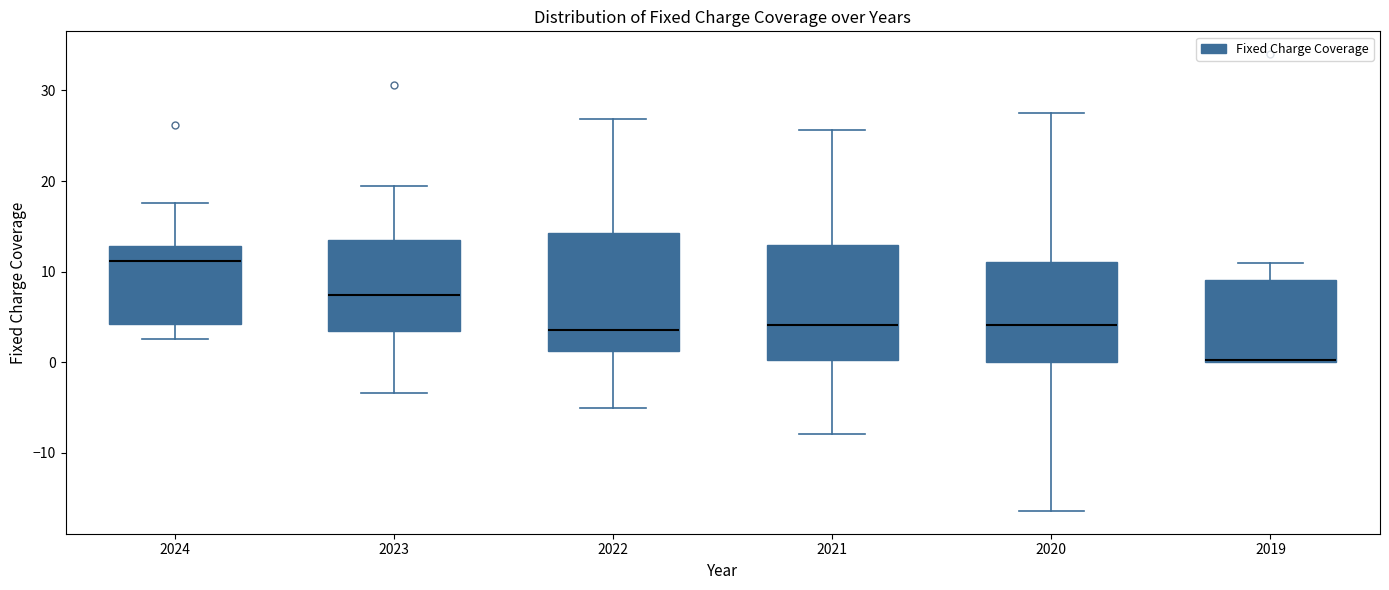

Reading left to right, transcribe this box plot: for each box, give where its median line is, the range the box spans, and where its two whiskers end, as read against the y-axis. The values are not printed on the chart, so give them approximately, as read against the axis.

2024: median 11, box 4 to 13, whiskers 3 to 18
2023: median 7, box 3 to 14, whiskers -3 to 19
2022: median 4, box 1 to 14, whiskers -5 to 27
2021: median 4, box 0 to 13, whiskers -8 to 26
2020: median 4, box 0 to 11, whiskers -16 to 27
2019: median 0 (drawn on the box's lower edge), box 0 to 9, whiskers 0 to 11